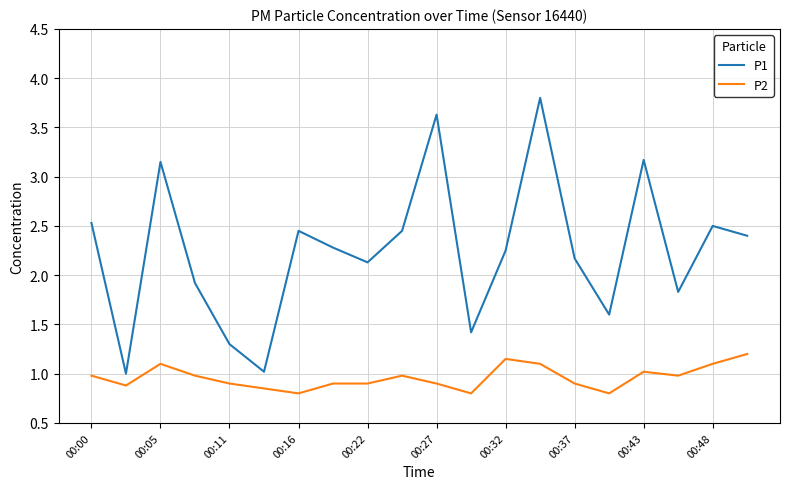

Does the chart have visible grid lines?

Yes